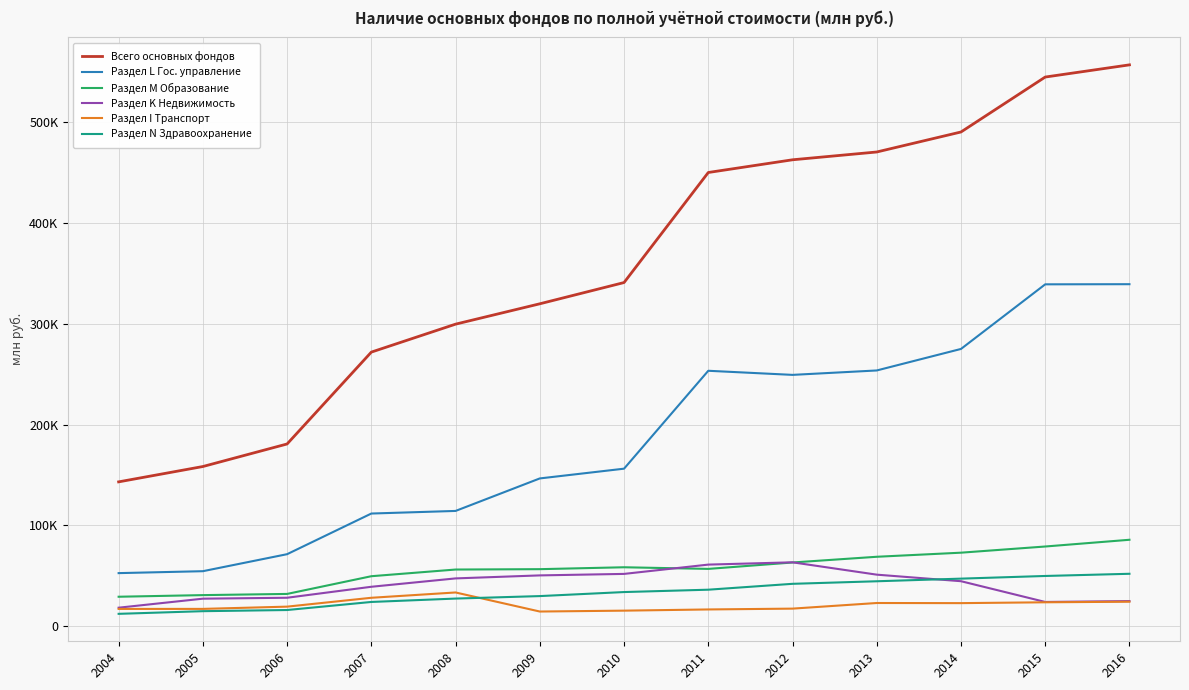

Does the chart display data point markers on the line(s)?

No